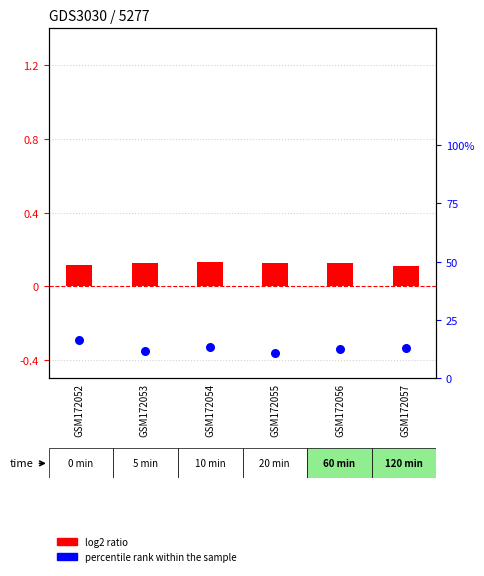

Is the value of percentile rank within the sample at GSM172057 greater than the value of log2 ratio at GSM172057?

Yes